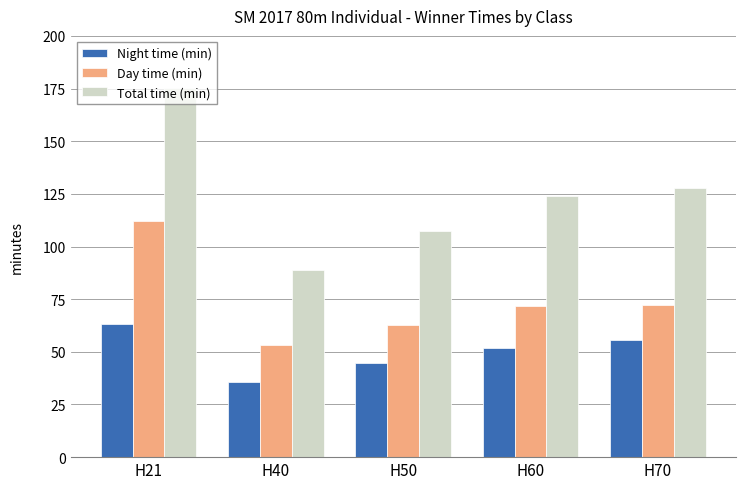

At H40, list the series in order from largest to smallest.

Total time (min), Day time (min), Night time (min)